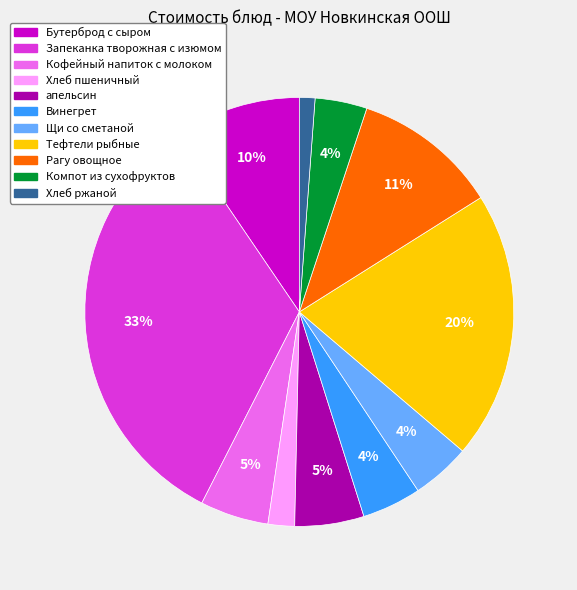

How many slices are in this pie chart?

11